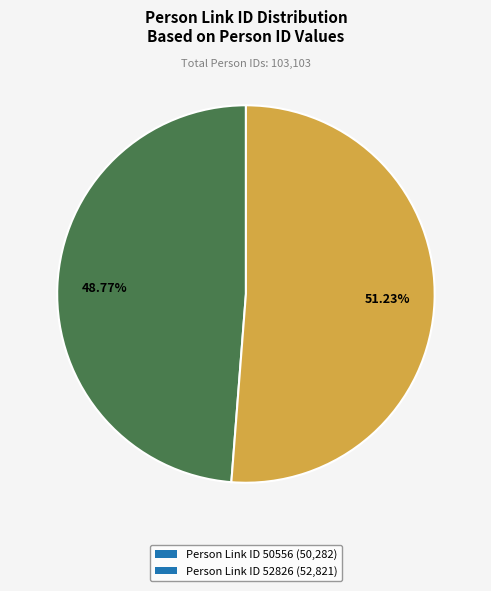

Which category has the smallest portion of the pie?

Person Link ID 50556 (50,282)